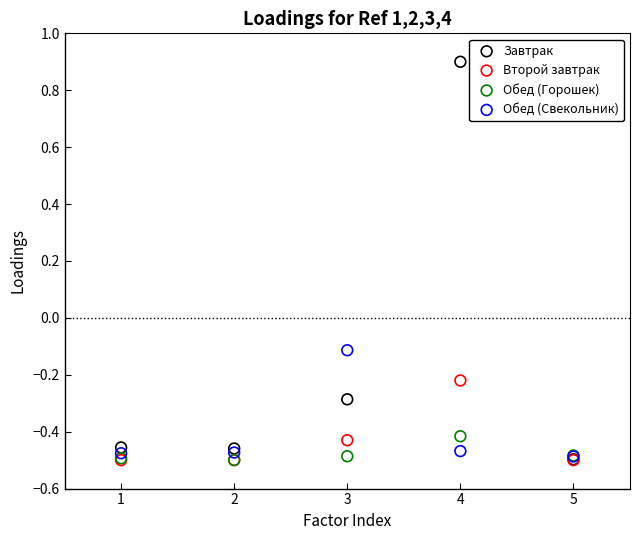

In the Завтрак series, what Y value is closest to 0?

-0.3